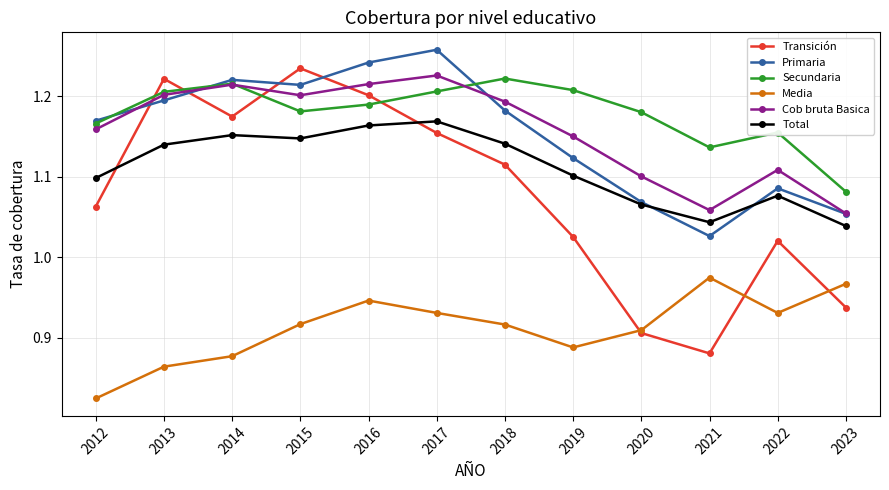

Which series has the largest total across all categories?

Secundaria